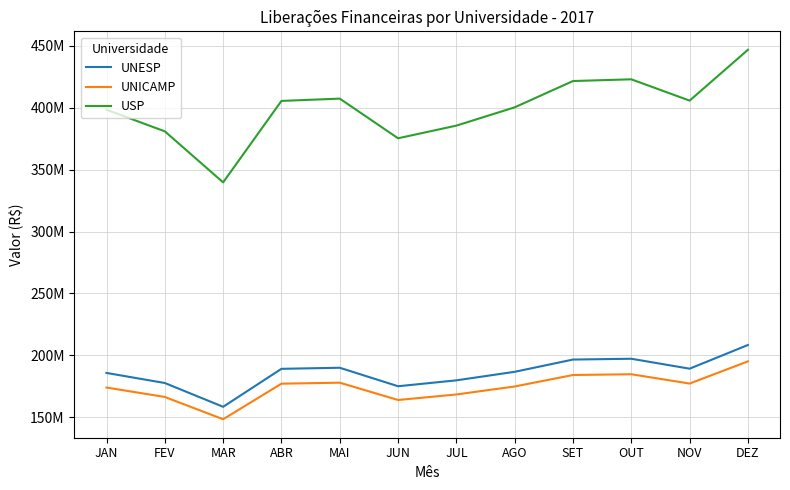

Reading left to right, extract all data points from this chart.

UNESP: 185744907	177605514	158376064	189066173	189928913	174992054	179757412	186651113	196557256	197204207	189181407	208320030
UNICAMP: 173949190	166326688	148318404	177059539	177867490	163879196	168341931	174797849	184074901	184680768	177167456	195090682
USP: 398432215	380972802	339724663	405556496	407407117	375366800	385588733	400376073	421625249	423012991	405803680	446856994